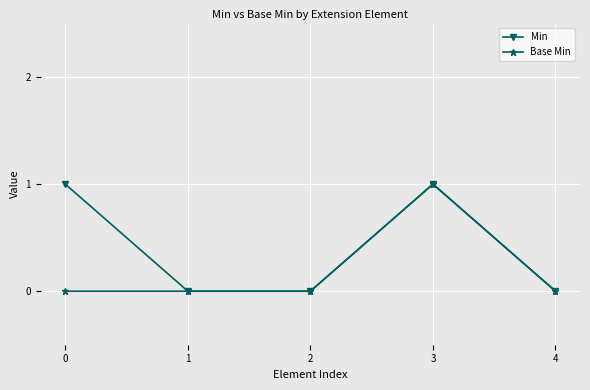

Is it true that Base Min equals 0 at 4?

True